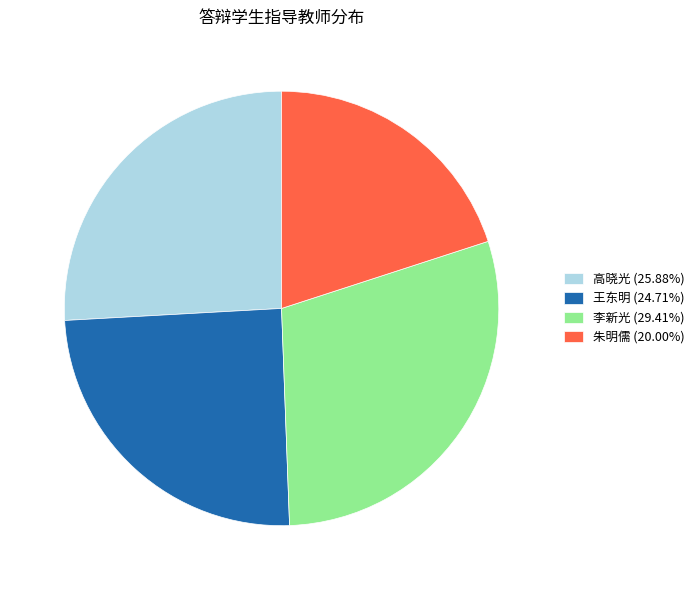

Count the number of slices in the pie.

4